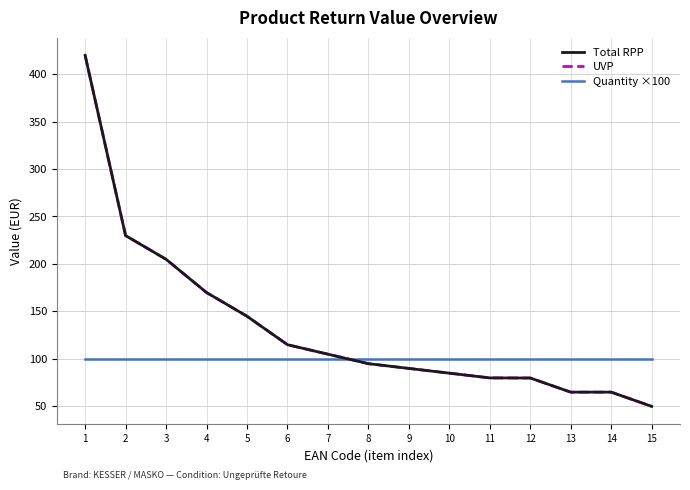

What is the spread (max minus min) of values at 2?

129.8